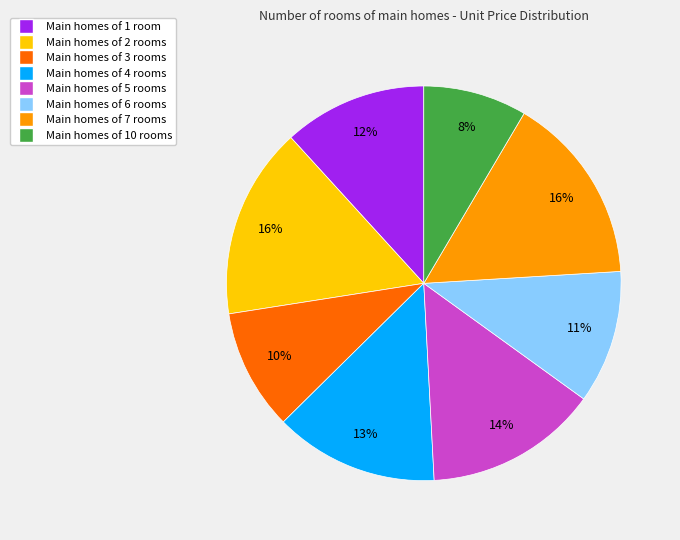

Is there any slice that represents more than half of the pie?

No